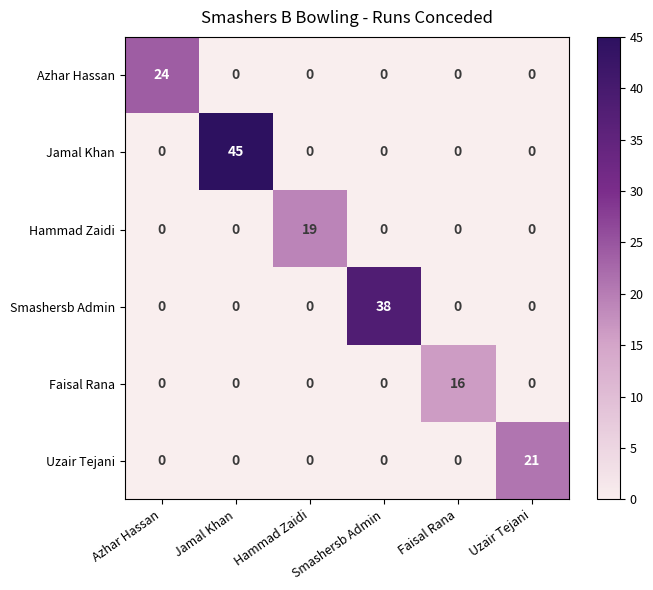

What is the difference between the highest and lowest values at Hammad Zaidi?

19